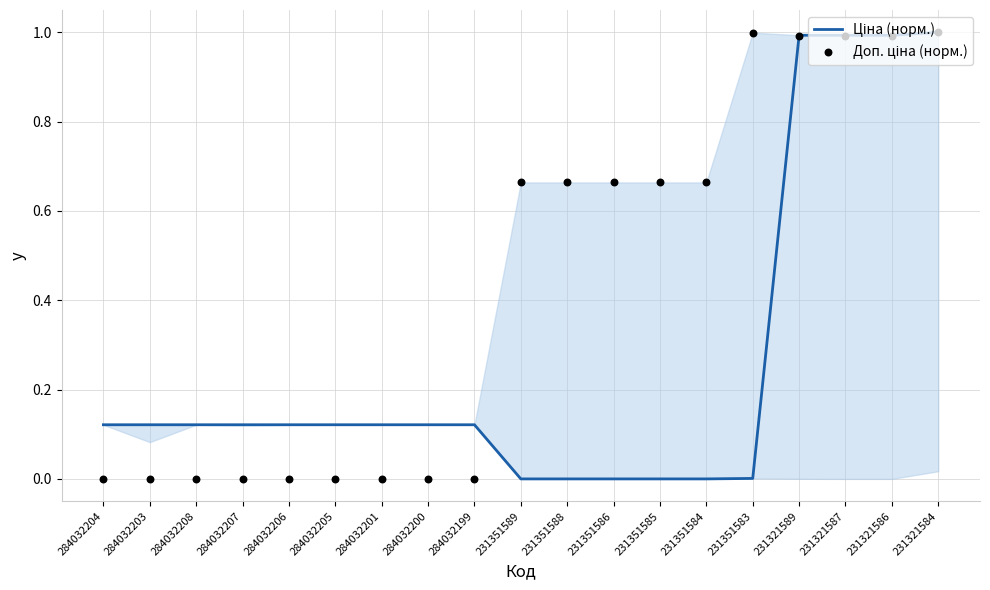

Which series reaches the minimum Y coordinate?

Ціна (норм.)